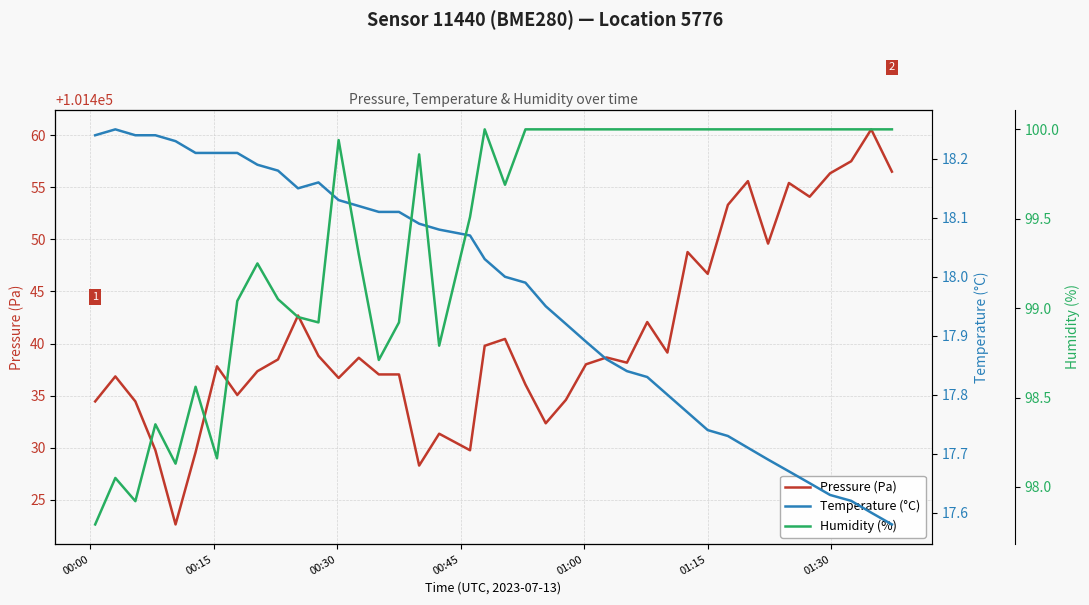

True or false: Humidity (%) and Pressure (Pa) intersect in this chart.

False